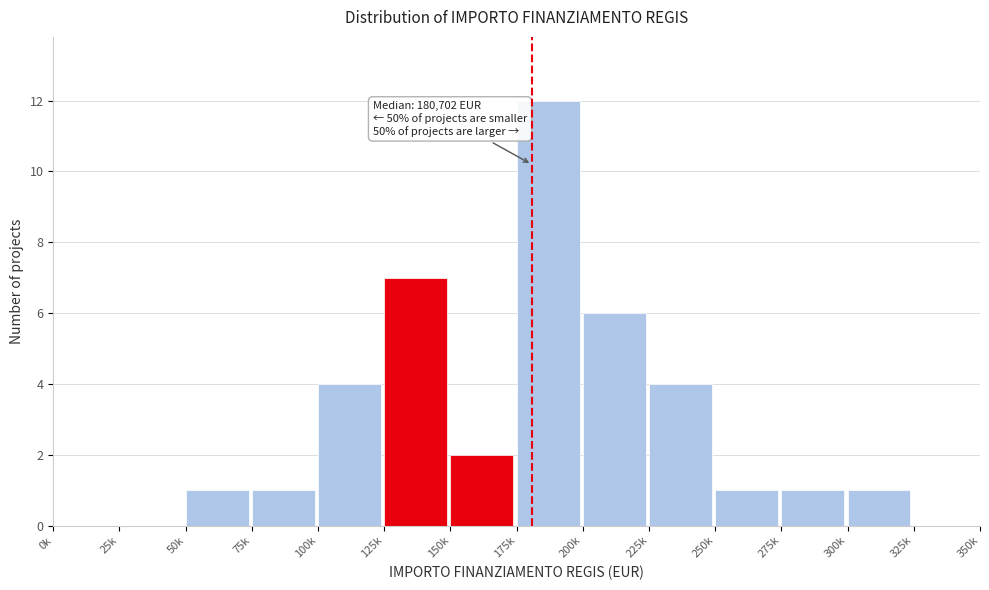

Reading left to right, list all the values displayed in this chart.

0k=0	25k=0	50k=1	75k=1	100k=4	125k=7	150k=2	175k=12	200k=6	225k=4	250k=1	275k=1	300k=1	325k=0